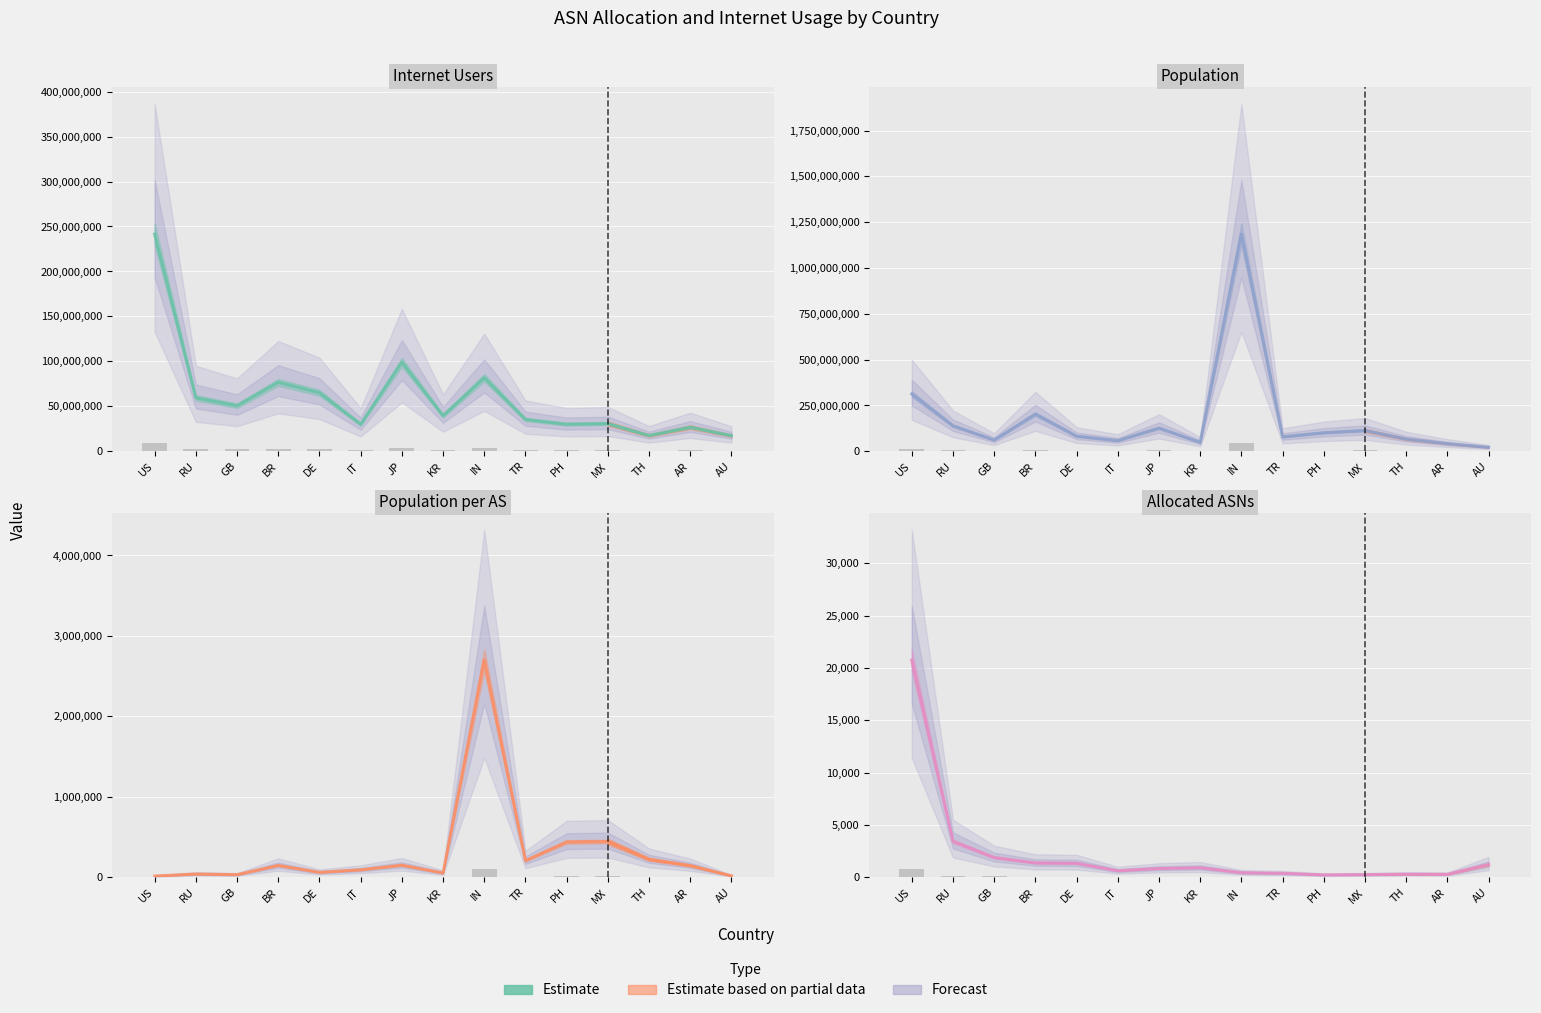

Reading right to left, what are all the values shown in this chart?

AU=1220	AR=286	TH=298	MX=255	PH=231	TR=380	IN=439	KR=916	JP=842	IT=626	DE=1342	BR=1376	GB=1886	RU=3435	US=20752